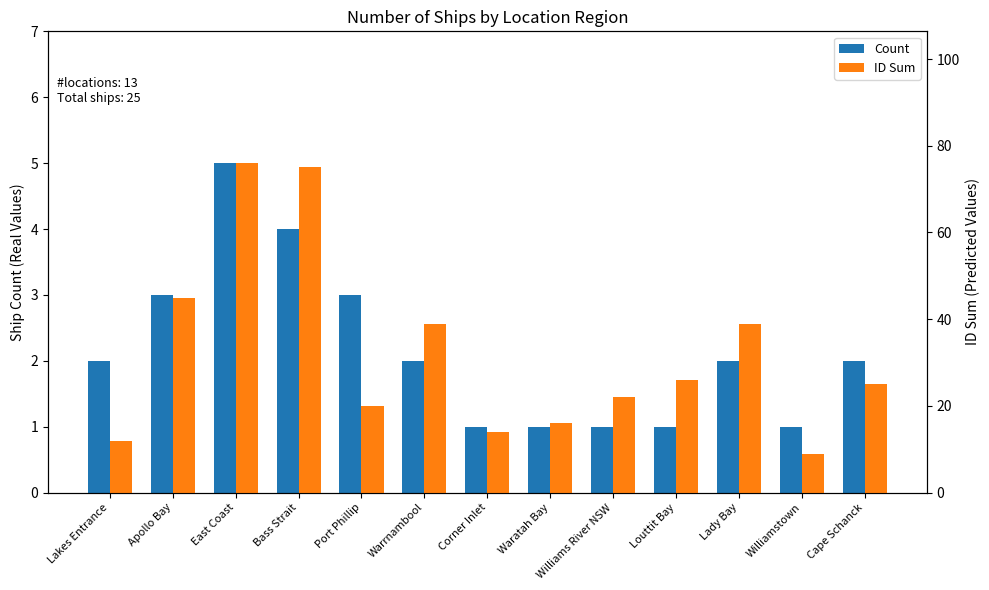

Where is Count nearest to the value 3?

Apollo Bay